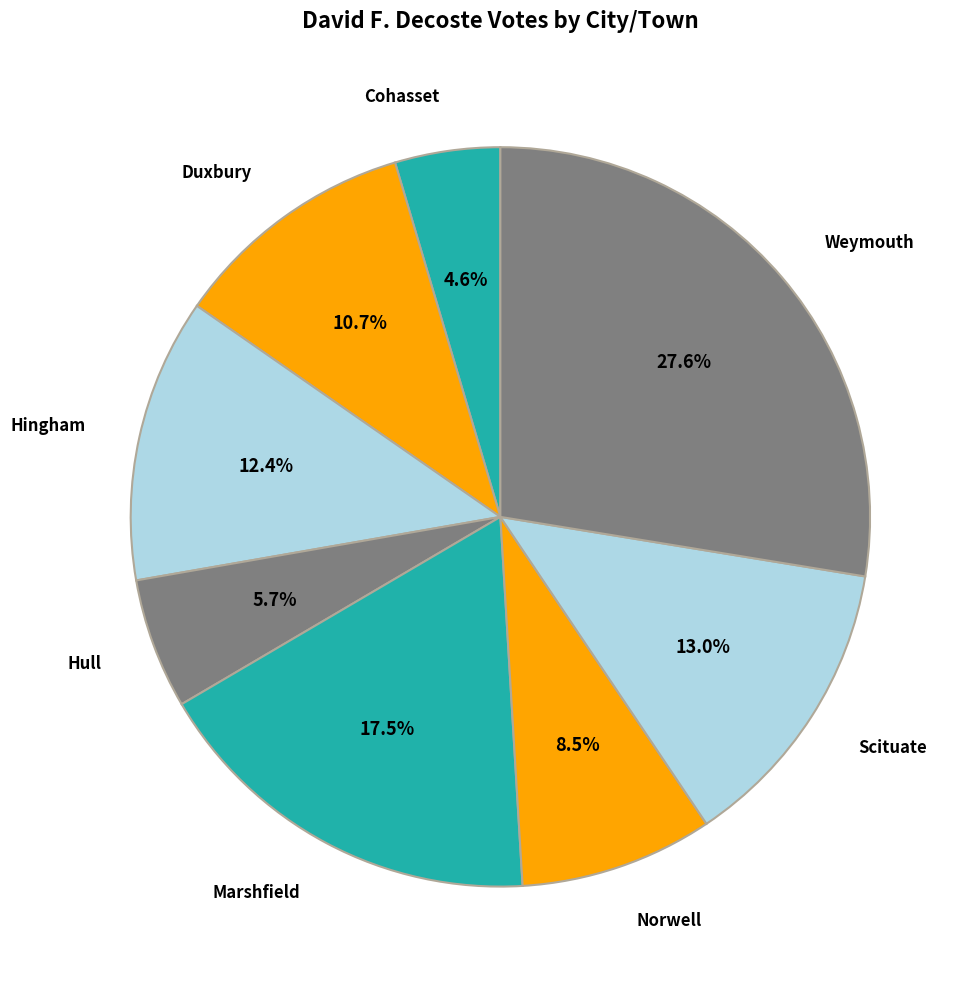

Rank the categories by value from highest to lowest.

Weymouth, Marshfield, Scituate, Hingham, Duxbury, Norwell, Hull, Cohasset